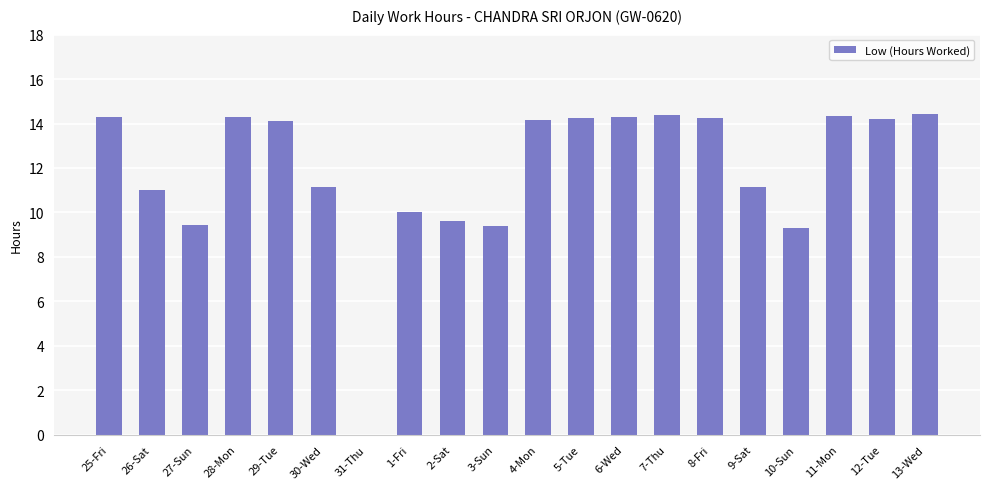

Count the number of categories in the chart.

20